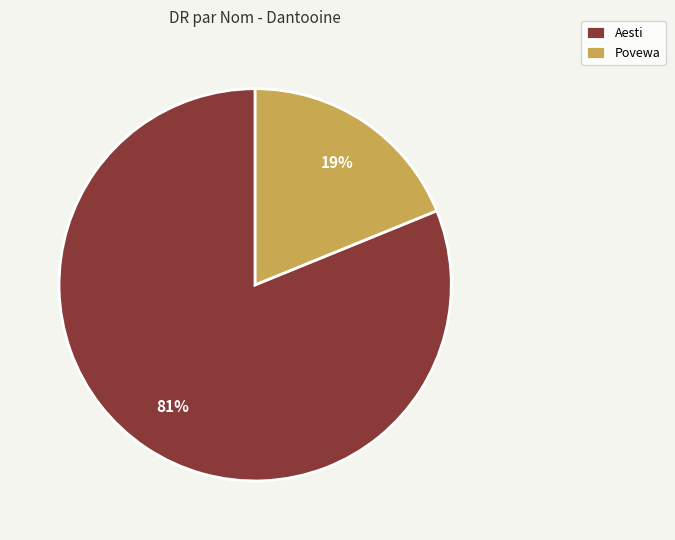

Do Povewa and Aesti together represent more than half of the pie?

Yes